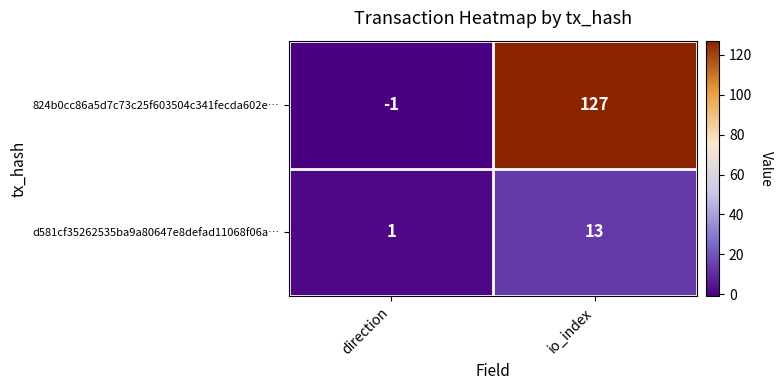

What value does the 824b0cc86a5d7c73c25f603504c341fecda602e… series have at io_index?

127